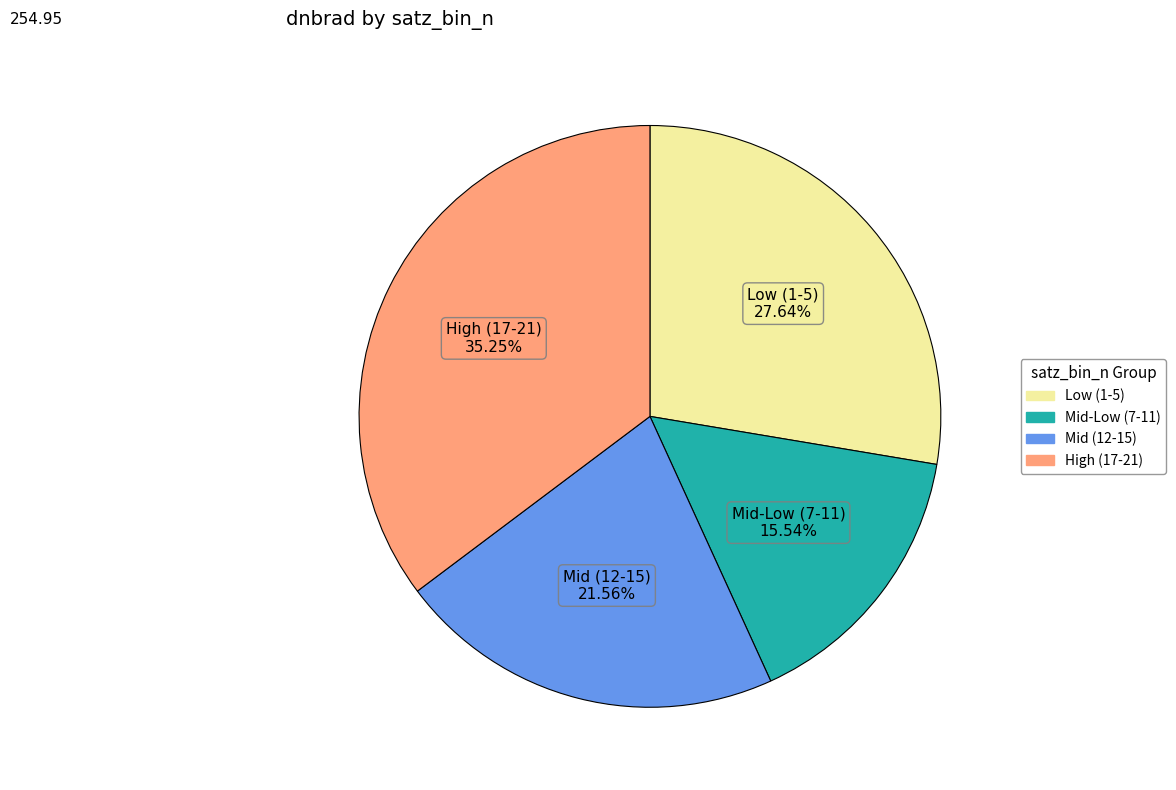

Does any single category account for the majority?

No